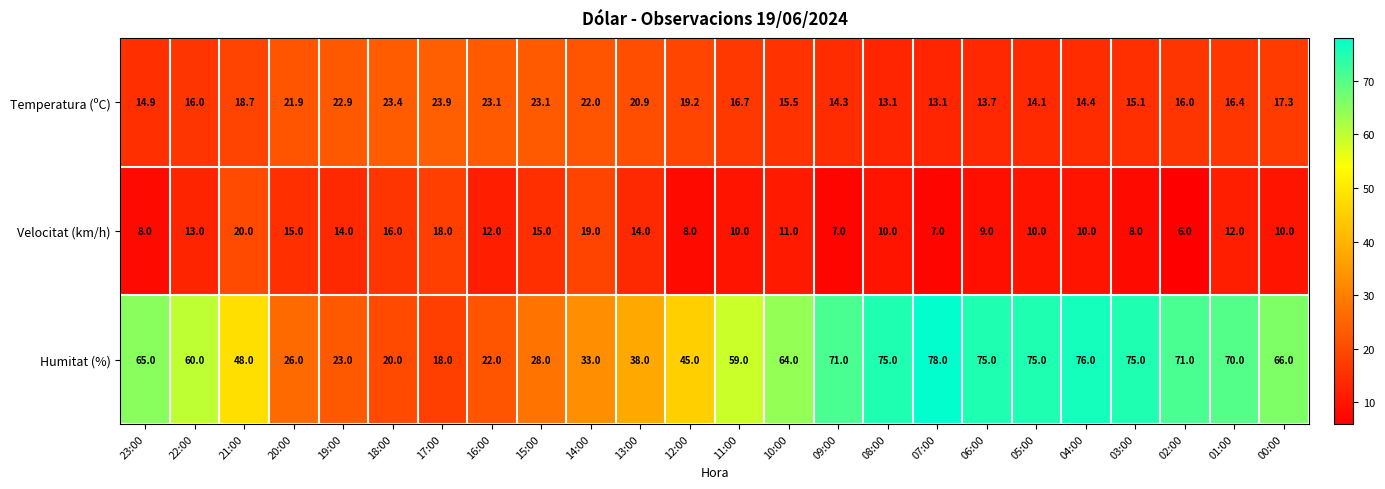

Read the Humitat (%) value at 04:00.

76.0